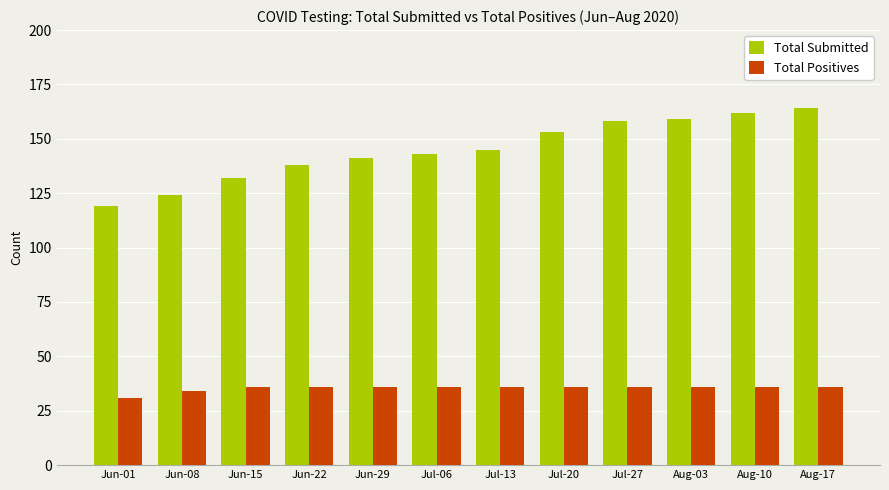

Where is Total Submitted nearest to the value 141?

Jun-29